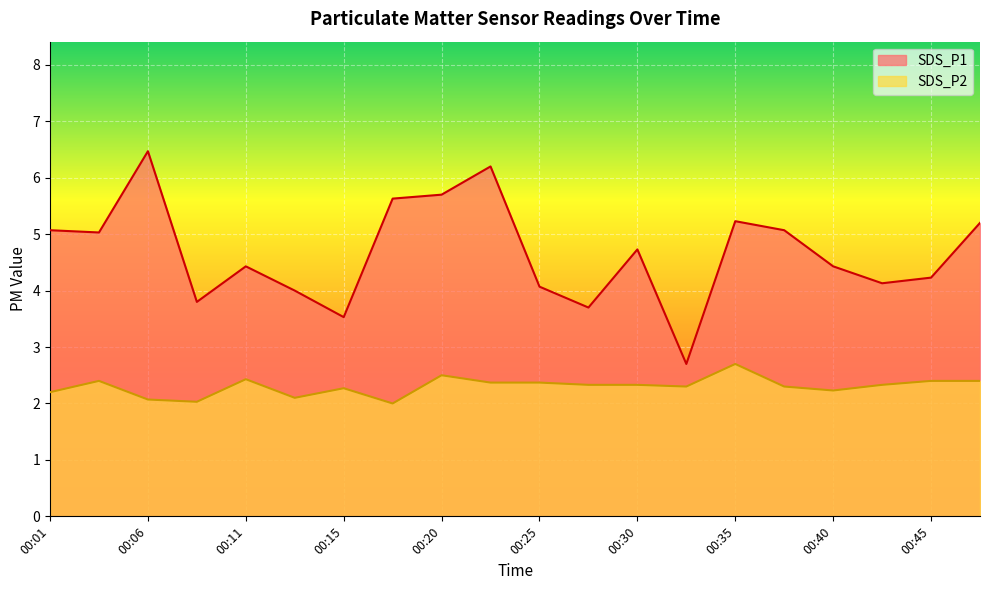

How many lines are shown in the chart?

2